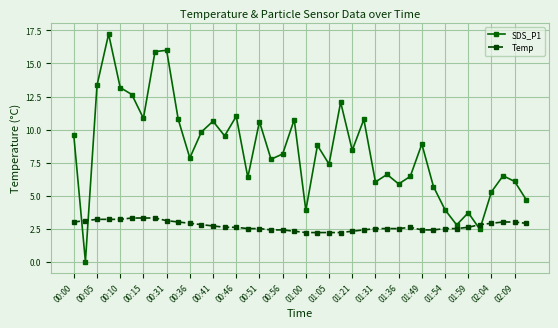

What is the value of the SDS_P1 point at the 20th from the left?

10.8